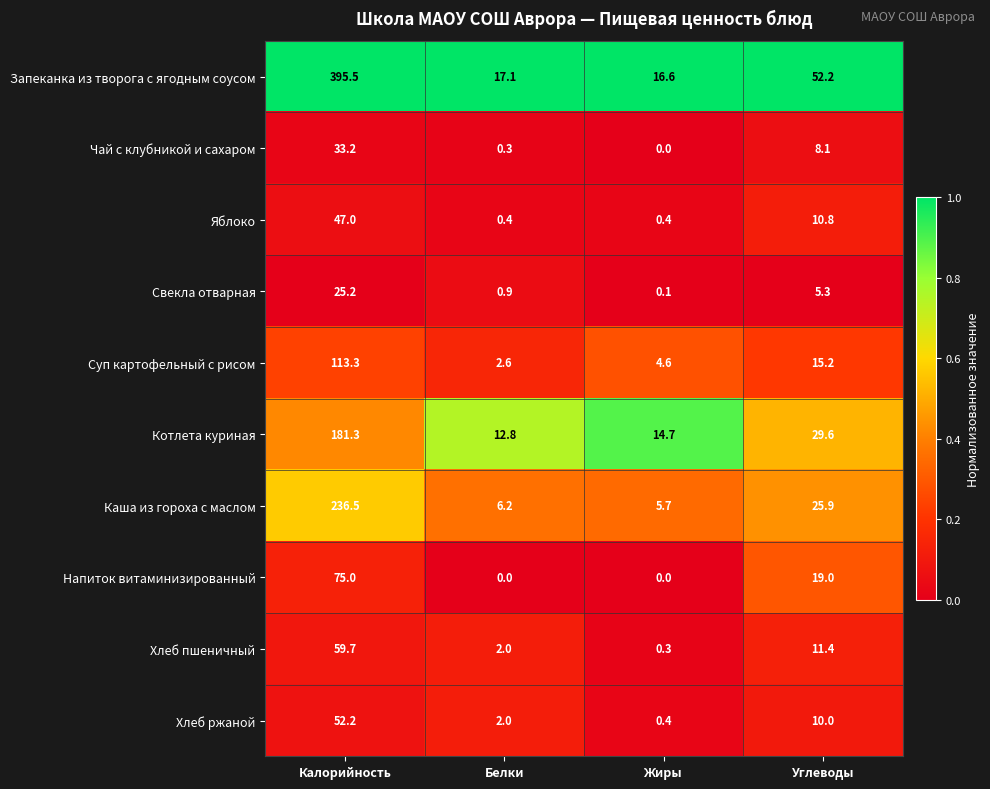

What is the sum of all Яблоко values?

58.6